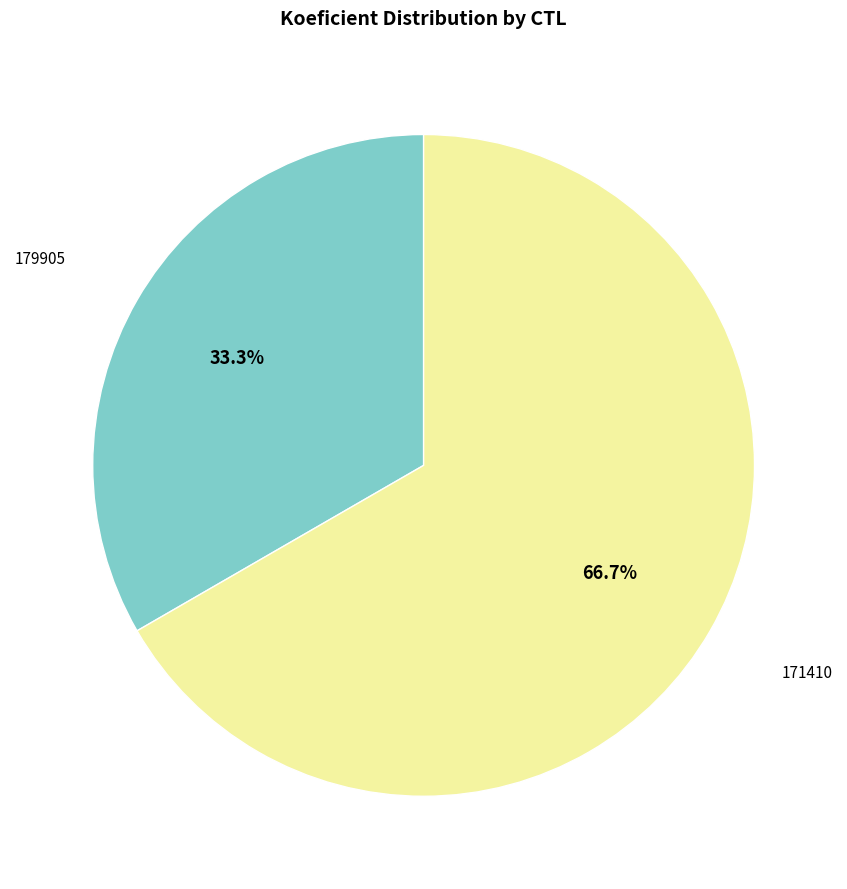

Does any single category account for the majority?

Yes